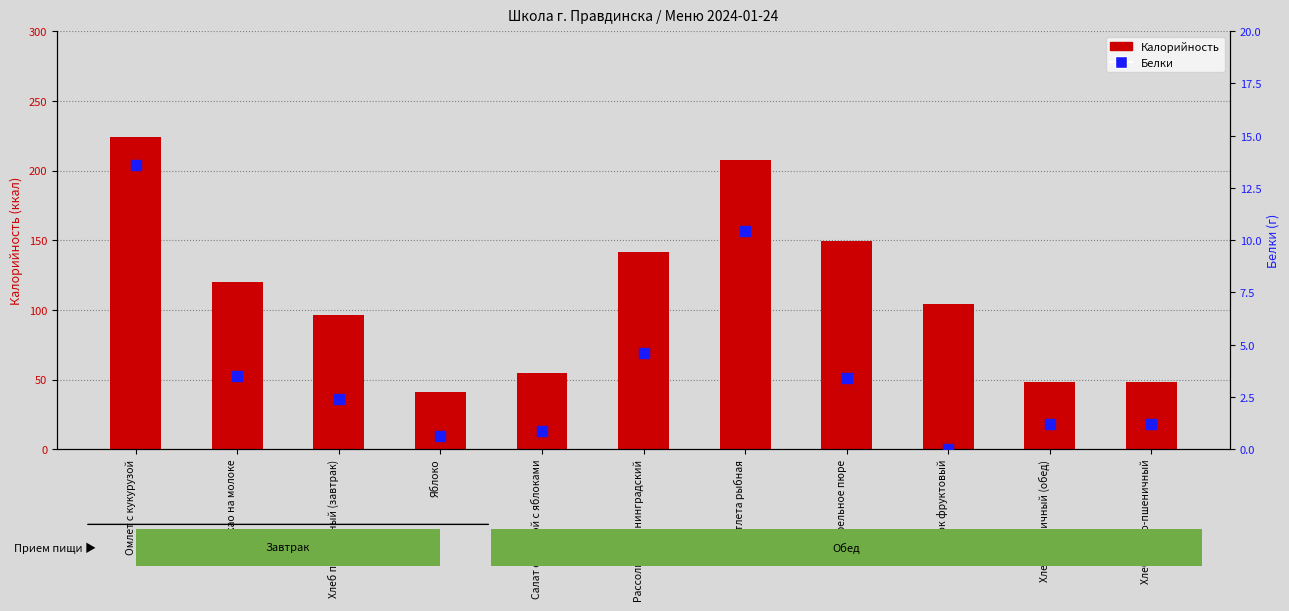

What are all the series names shown in the legend?

Калорийность, Белки